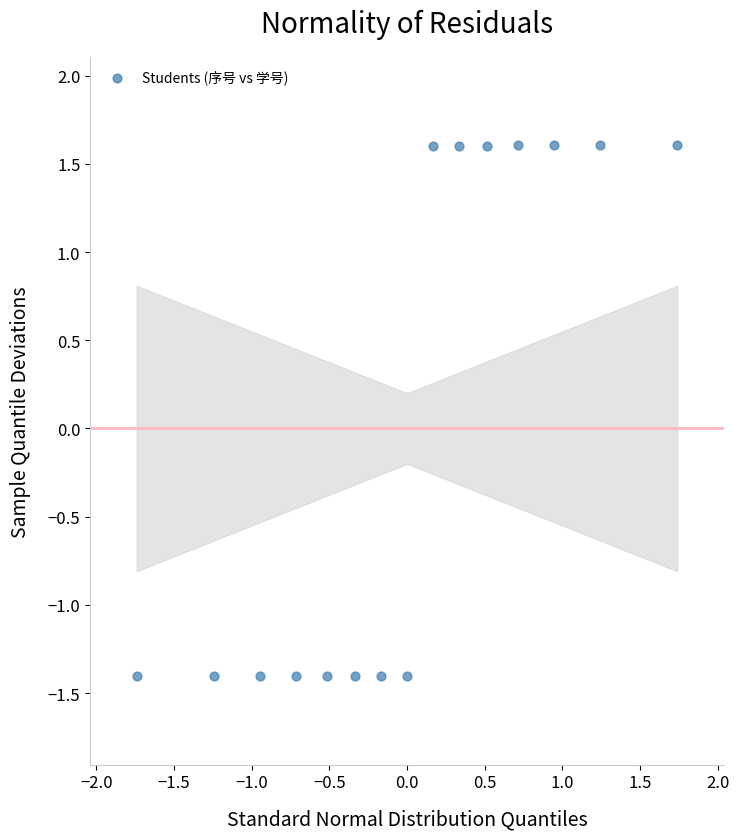

What is the range of Y values (max minus min)?

3.0